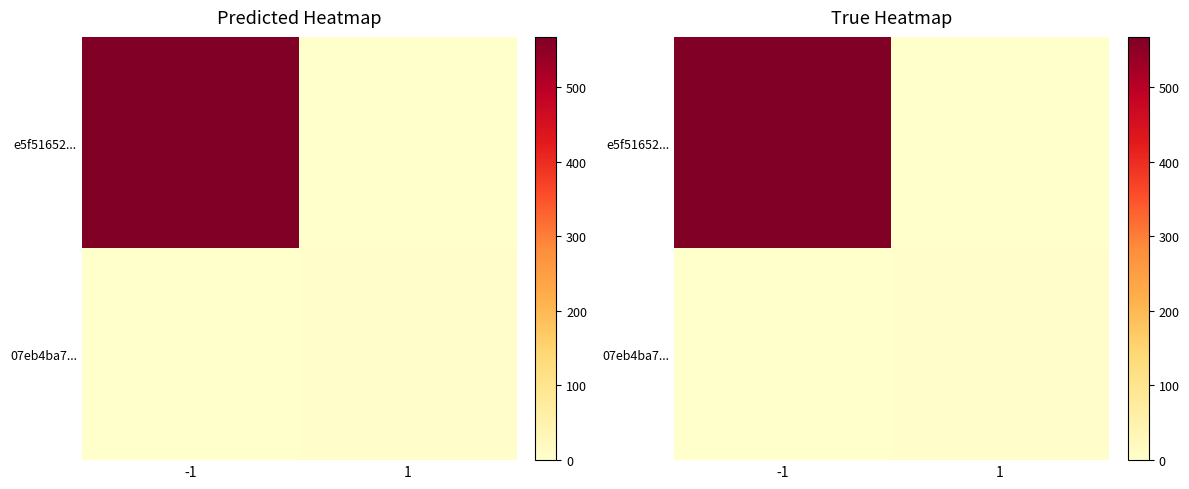

What is the sum of the 07eb4ba7... values at -1 and 1?

4